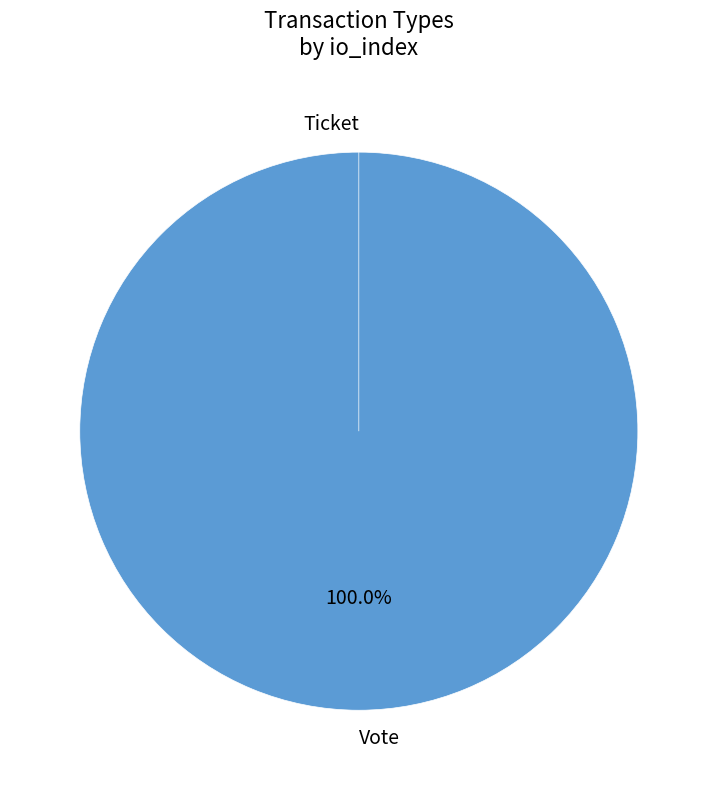

Is the sum of Ticket and Vote greater than half?

Yes